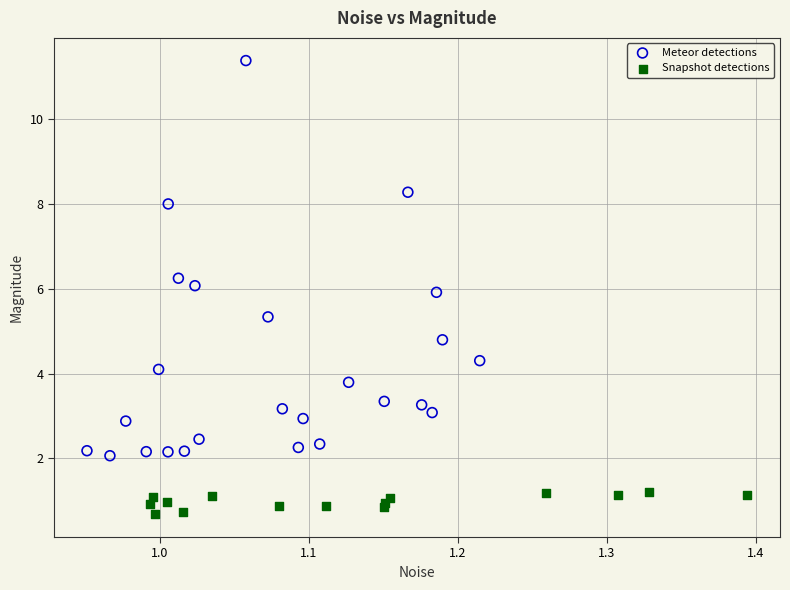

Which series has the largest Y range (max minus min)?

Meteor detections